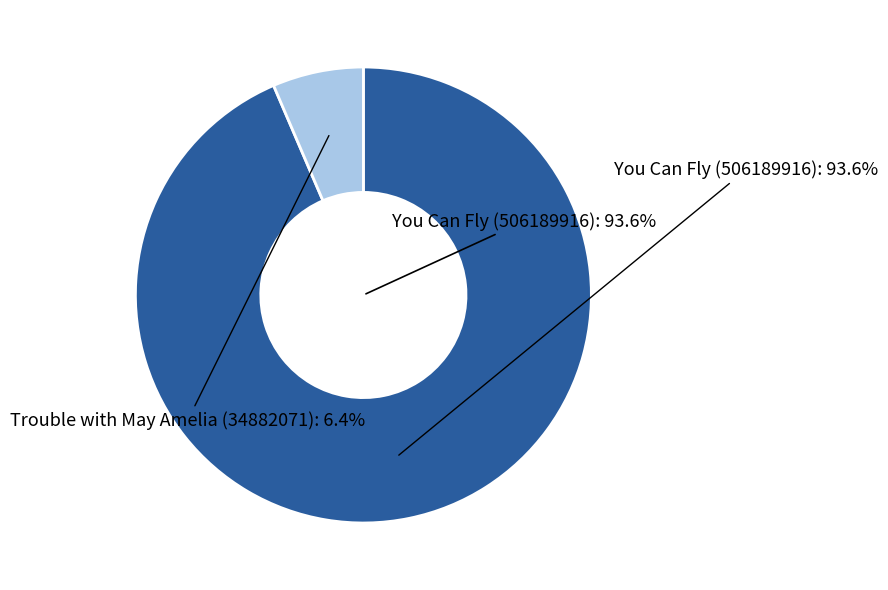

How many slices are in this pie chart?

2